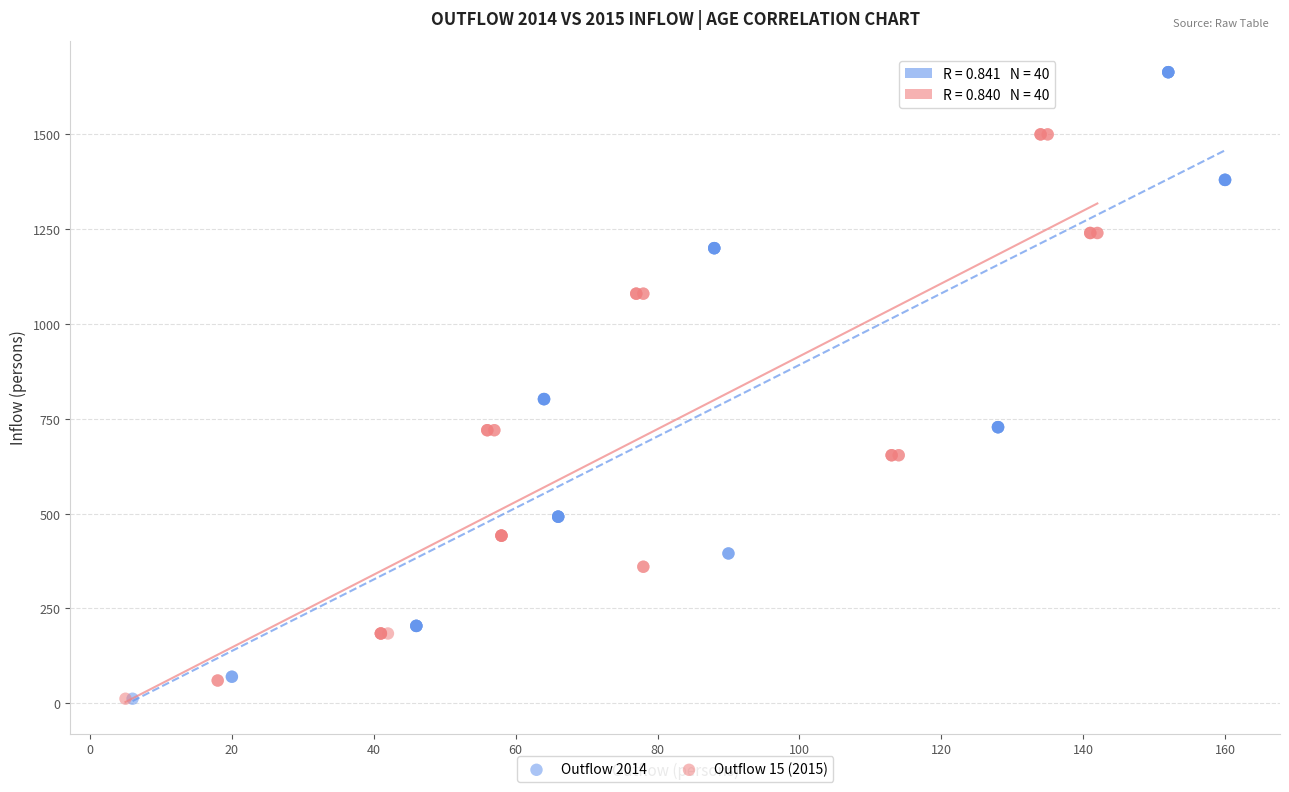

Which series contains the highest Y value?

Outflow 2014